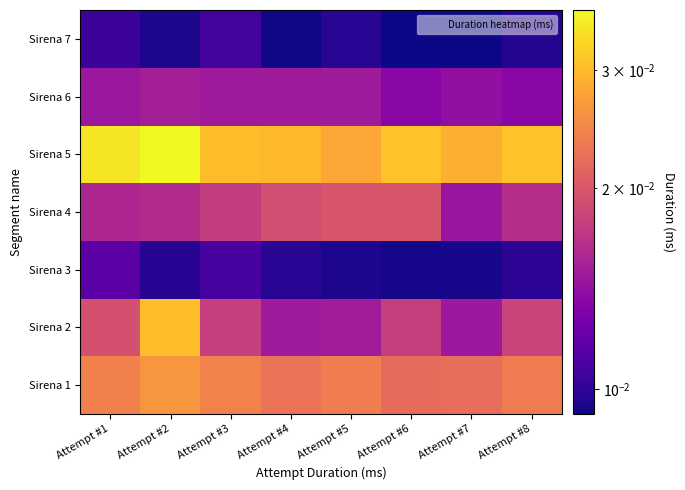

Reading left to right, list all the values displayed in this chart.

Sirena 1: Attempt #1=0.0	Attempt #2=0.0	Attempt #3=0.0	Attempt #4=0.0	Attempt #5=0.0	Attempt #6=0.0	Attempt #7=0.0	Attempt #8=0.0
Sirena 2: Attempt #1=0.0	Attempt #2=0.0	Attempt #3=0.0	Attempt #4=0.0	Attempt #5=0.0	Attempt #6=0.0	Attempt #7=0.0	Attempt #8=0.0
Sirena 3: Attempt #1=0.0	Attempt #2=0.0	Attempt #3=0.0	Attempt #4=0.0	Attempt #5=0.0	Attempt #6=0.0	Attempt #7=0.0	Attempt #8=0.0
Sirena 4: Attempt #1=0.0	Attempt #2=0.0	Attempt #3=0.0	Attempt #4=0.0	Attempt #5=0.0	Attempt #6=0.0	Attempt #7=0.0	Attempt #8=0.0
Sirena 5: Attempt #1=0.0	Attempt #2=0.0	Attempt #3=0.0	Attempt #4=0.0	Attempt #5=0.0	Attempt #6=0.0	Attempt #7=0.0	Attempt #8=0.0
Sirena 6: Attempt #1=0.0	Attempt #2=0.0	Attempt #3=0.0	Attempt #4=0.0	Attempt #5=0.0	Attempt #6=0.0	Attempt #7=0.0	Attempt #8=0.0
Sirena 7: Attempt #1=0.0	Attempt #2=0.0	Attempt #3=0.0	Attempt #4=0.0	Attempt #5=0.0	Attempt #6=0.0	Attempt #7=0.0	Attempt #8=0.0